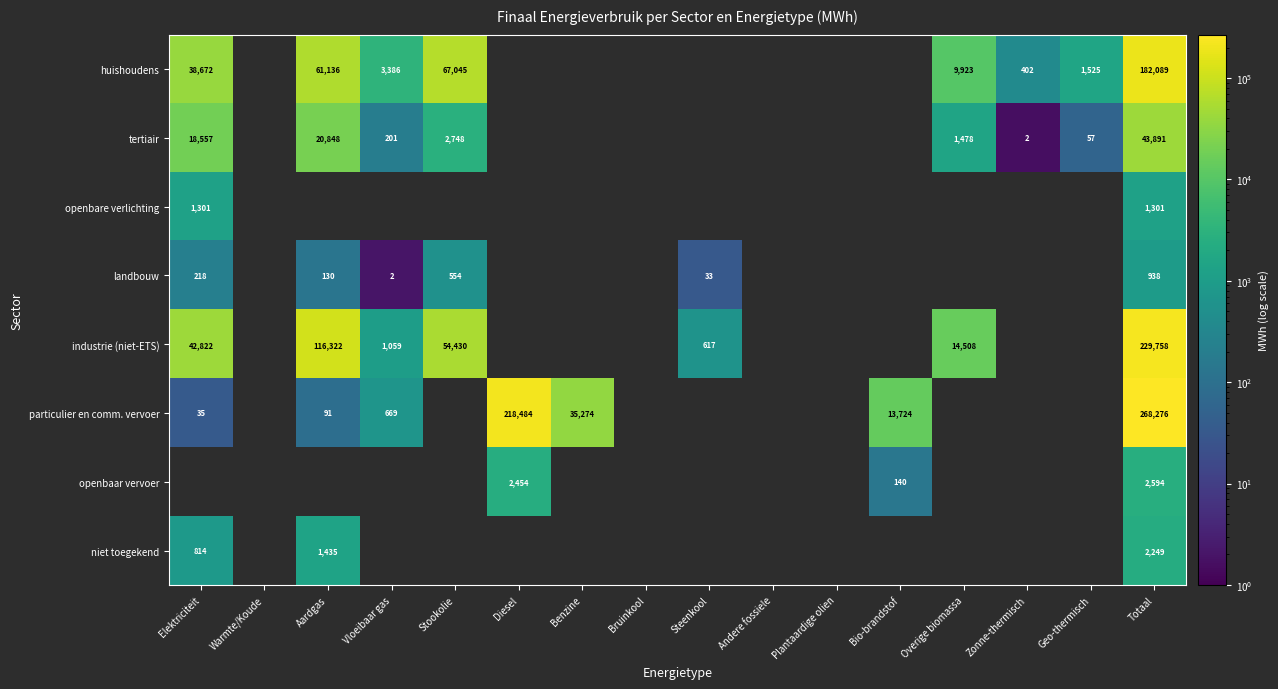

The openbare verlichting series shows 1300.8 at Elektriciteit. True or false?

True